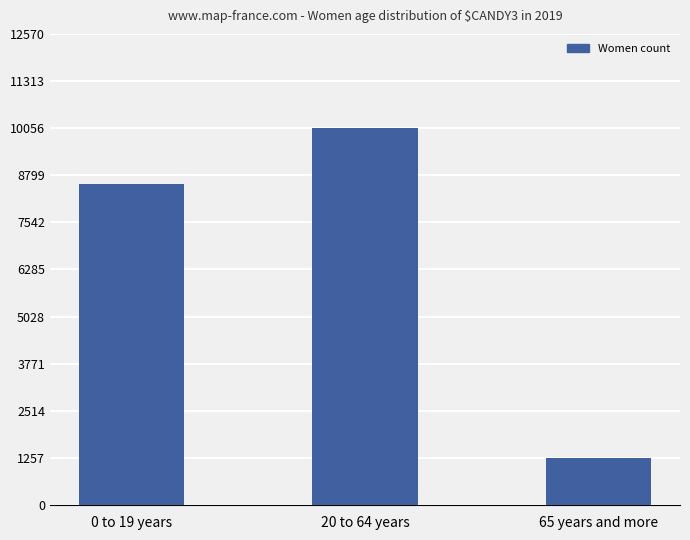

Reading left to right, extract all data points from this chart.

8573	10059	1265